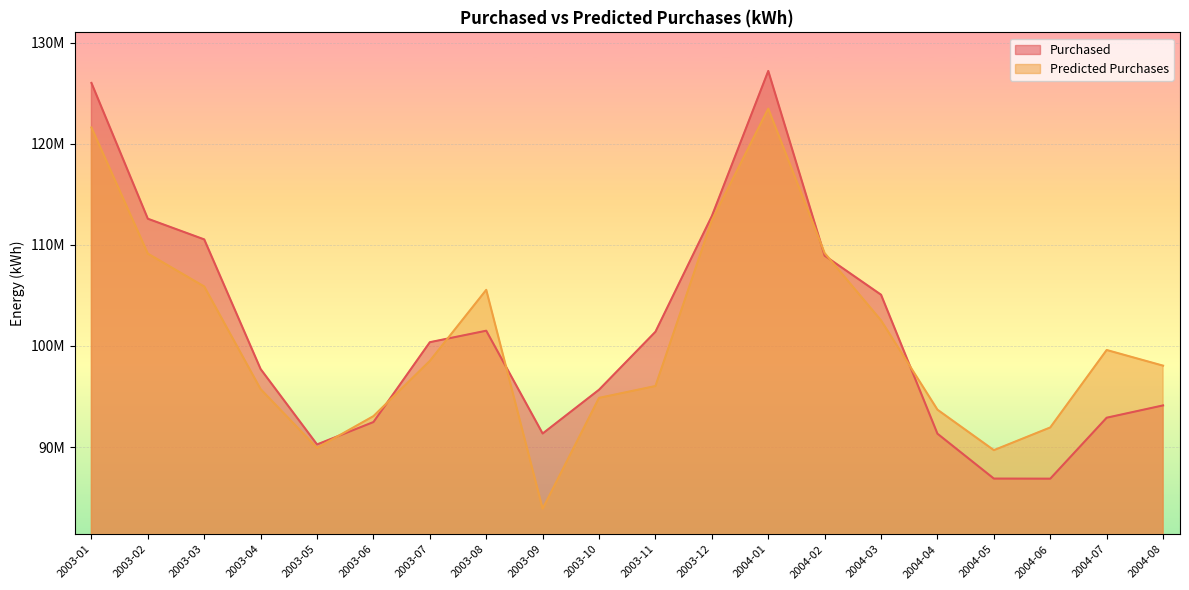

What is the difference between the highest and lowest values at 2004-01?

3725820